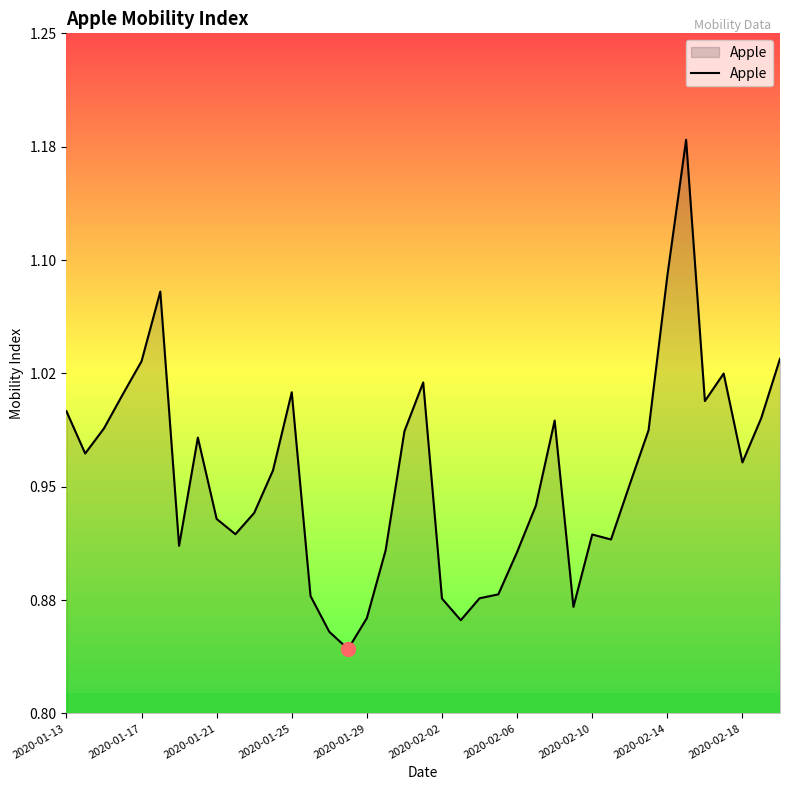

Does the chart display data point markers on the line(s)?

No